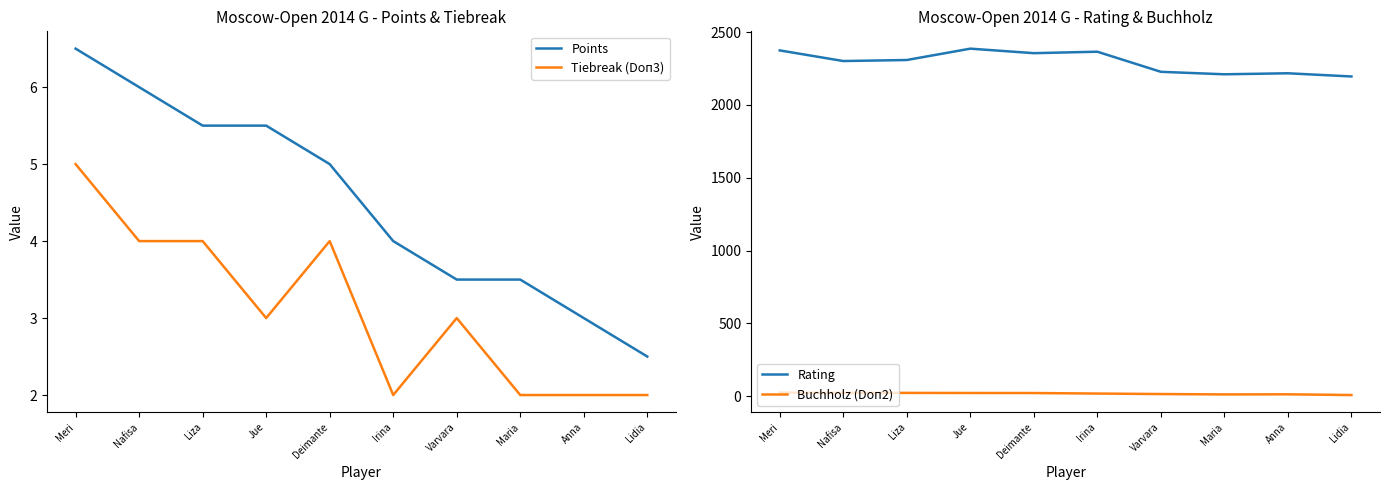

What is the total value across all series at Anna?

2235.5